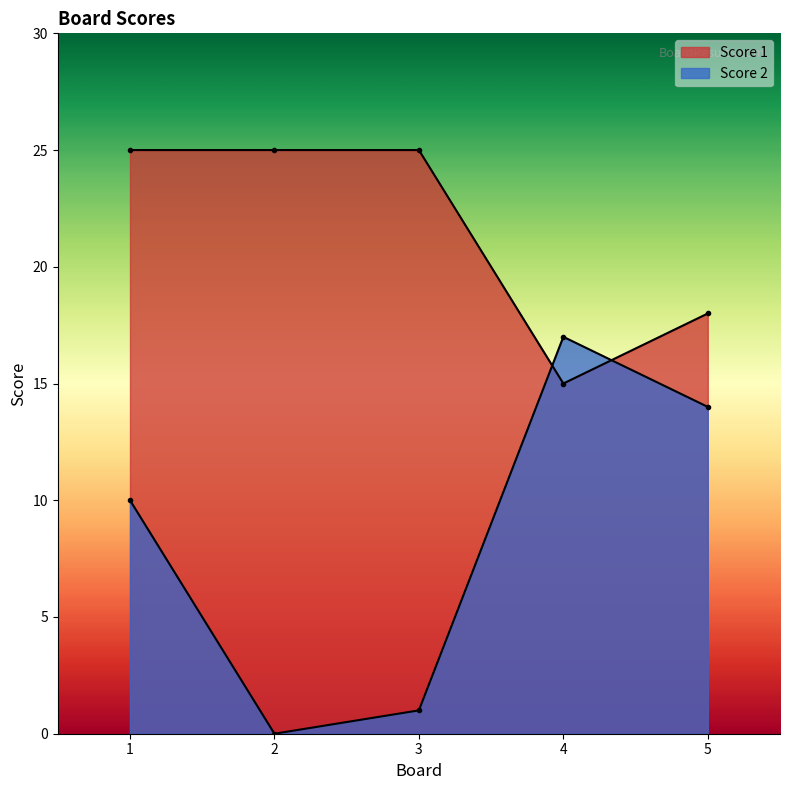

How many categories are shown in the chart?

5